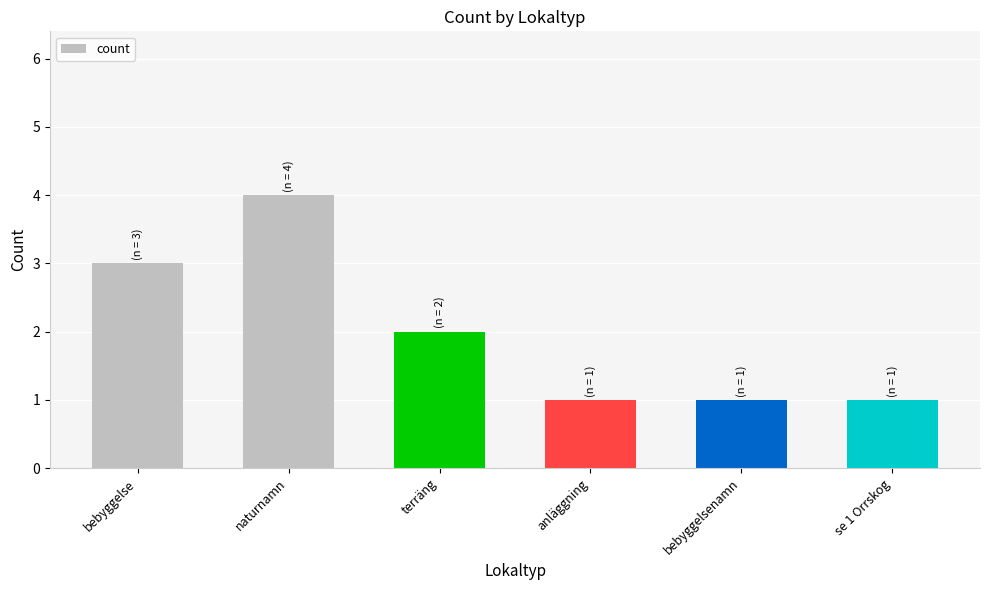

What is the label of the 5th bar from the right?

naturnamn